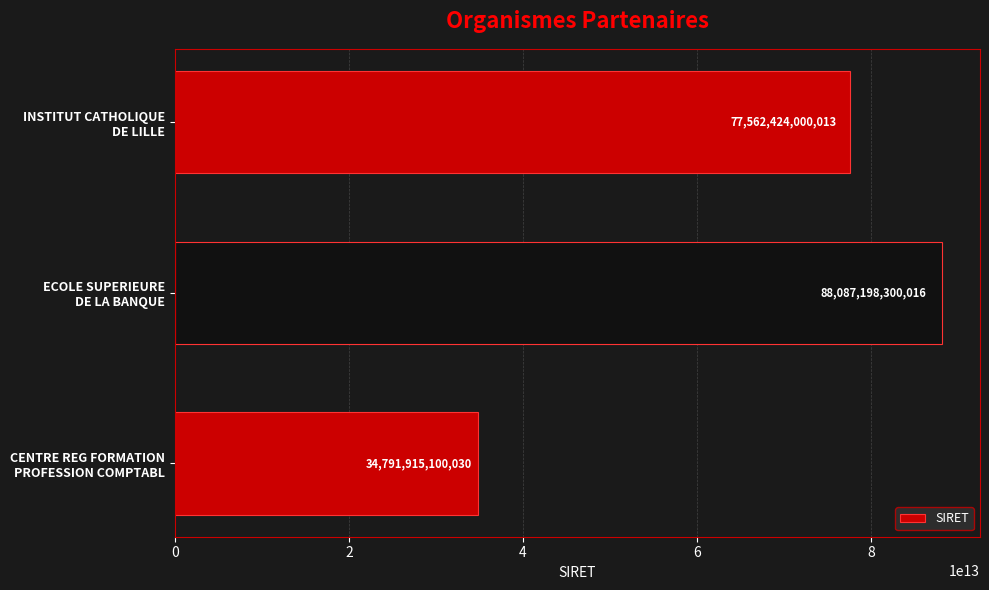

Rank the categories by value from lowest to highest.

CENTRE REG FORMATION
PROFESSION COMPTABL, INSTITUT CATHOLIQUE
DE LILLE, ECOLE SUPERIEURE
DE LA BANQUE